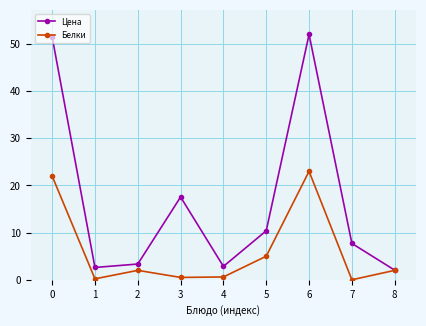

Which category has the highest value in the Цена series?

6